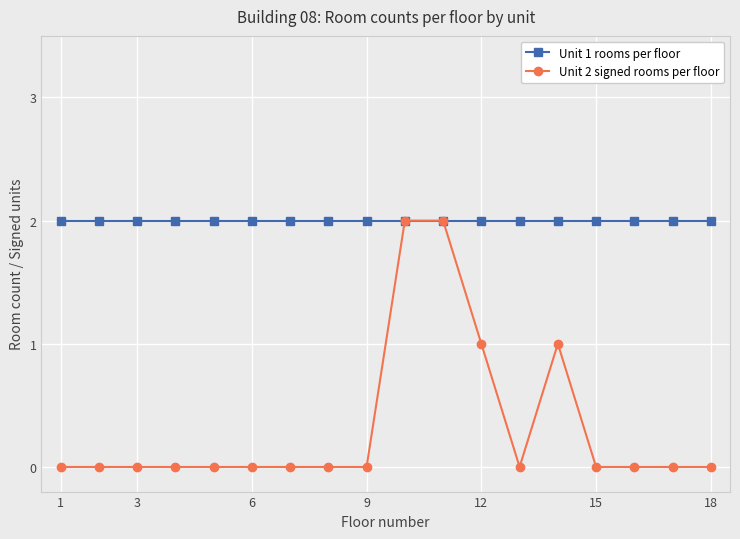

Rank the series by their average value, from lowest to highest.

Unit 2 signed rooms per floor, Unit 1 rooms per floor